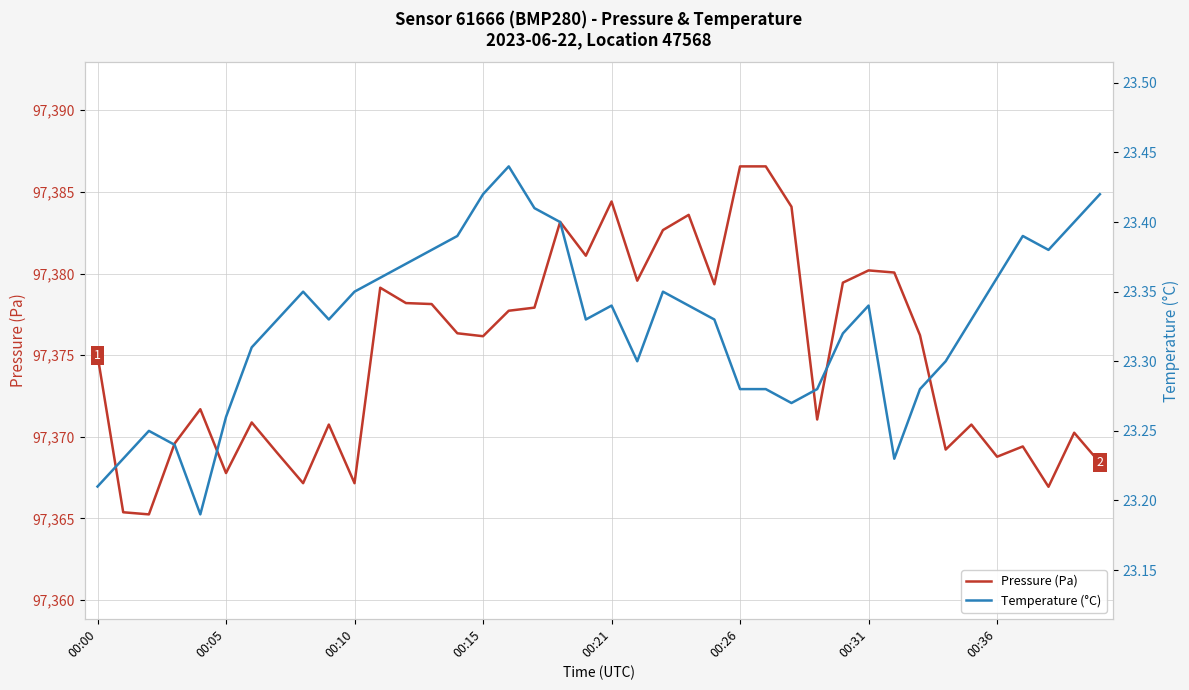

Does the chart display data point markers on the line(s)?

No